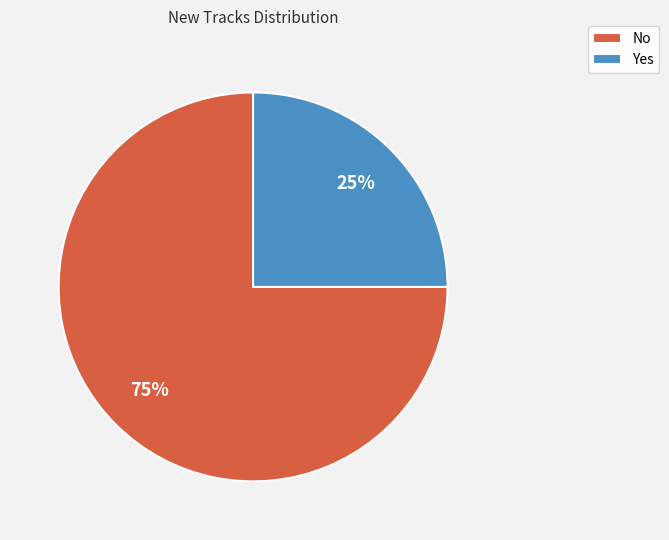

Approximately how many times larger is the value at No compared to Yes?

3.0